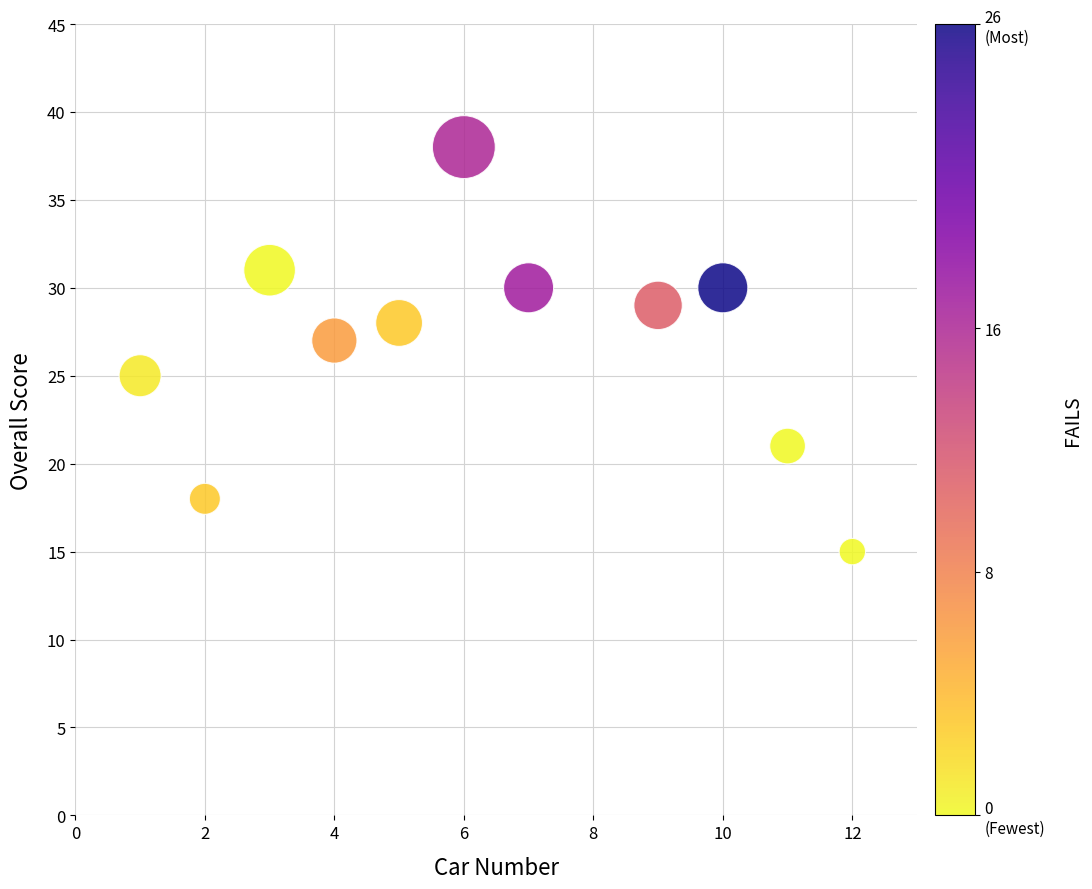

What is the average X value?

6